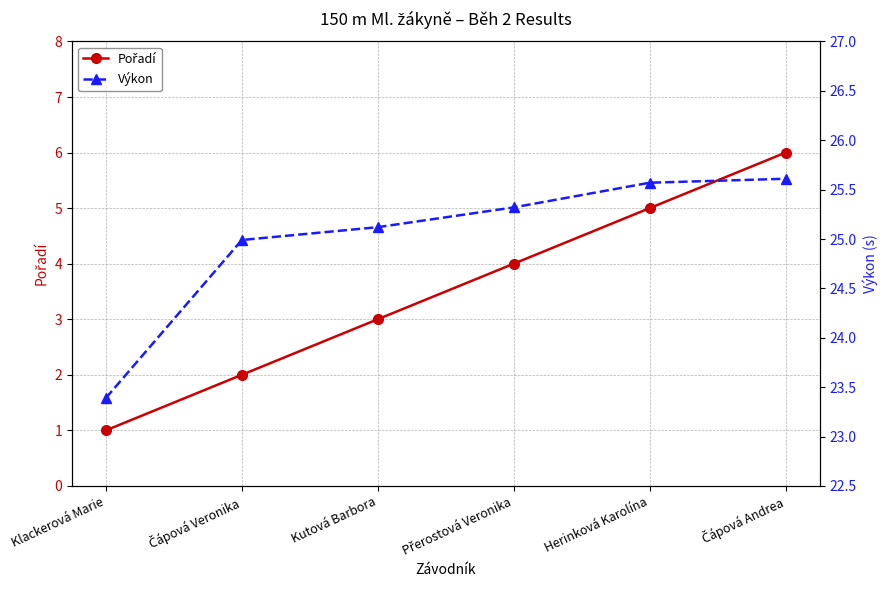

The value of Výkon at Herinková Karolína is 25.6. True or false?

True